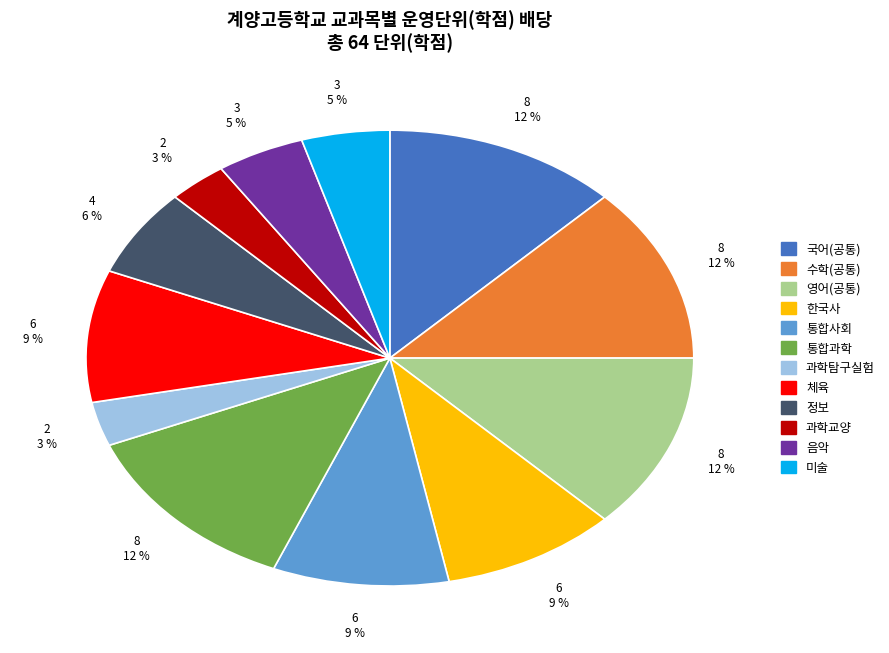

Which has a higher value, 과학교양 or 음악?

음악